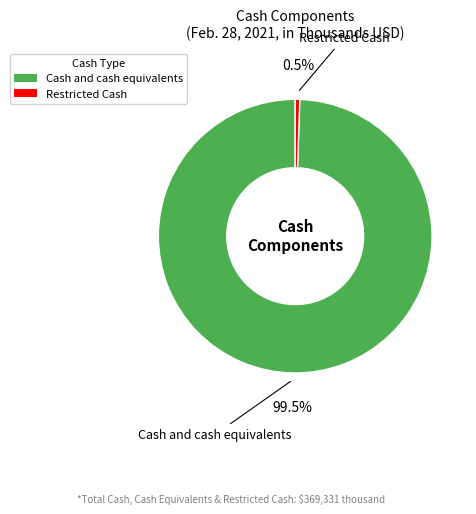

What is the total percentage of Restricted Cash and Cash and cash equivalents?

100.0%